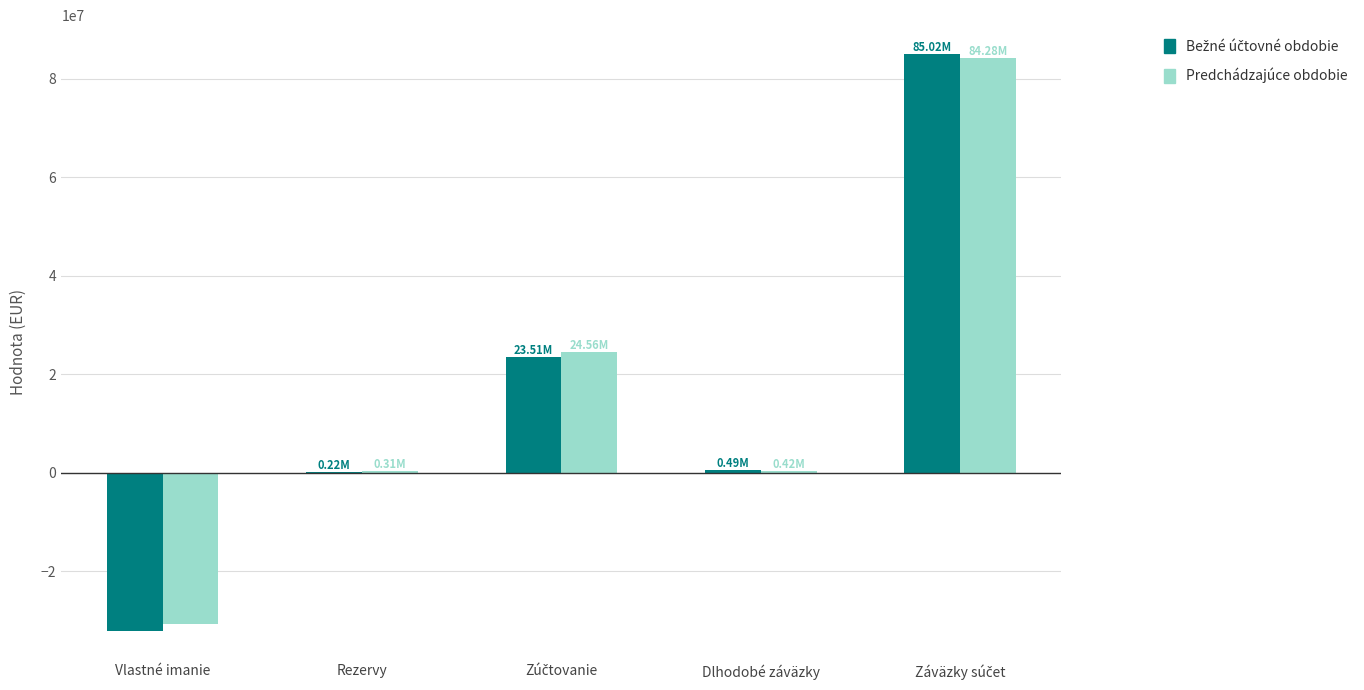

What is the sum of all Predchádzajúce obdobie values?

78958937.3